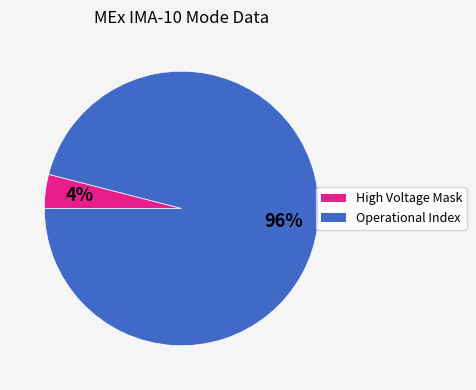

How many segments does this pie chart have?

2